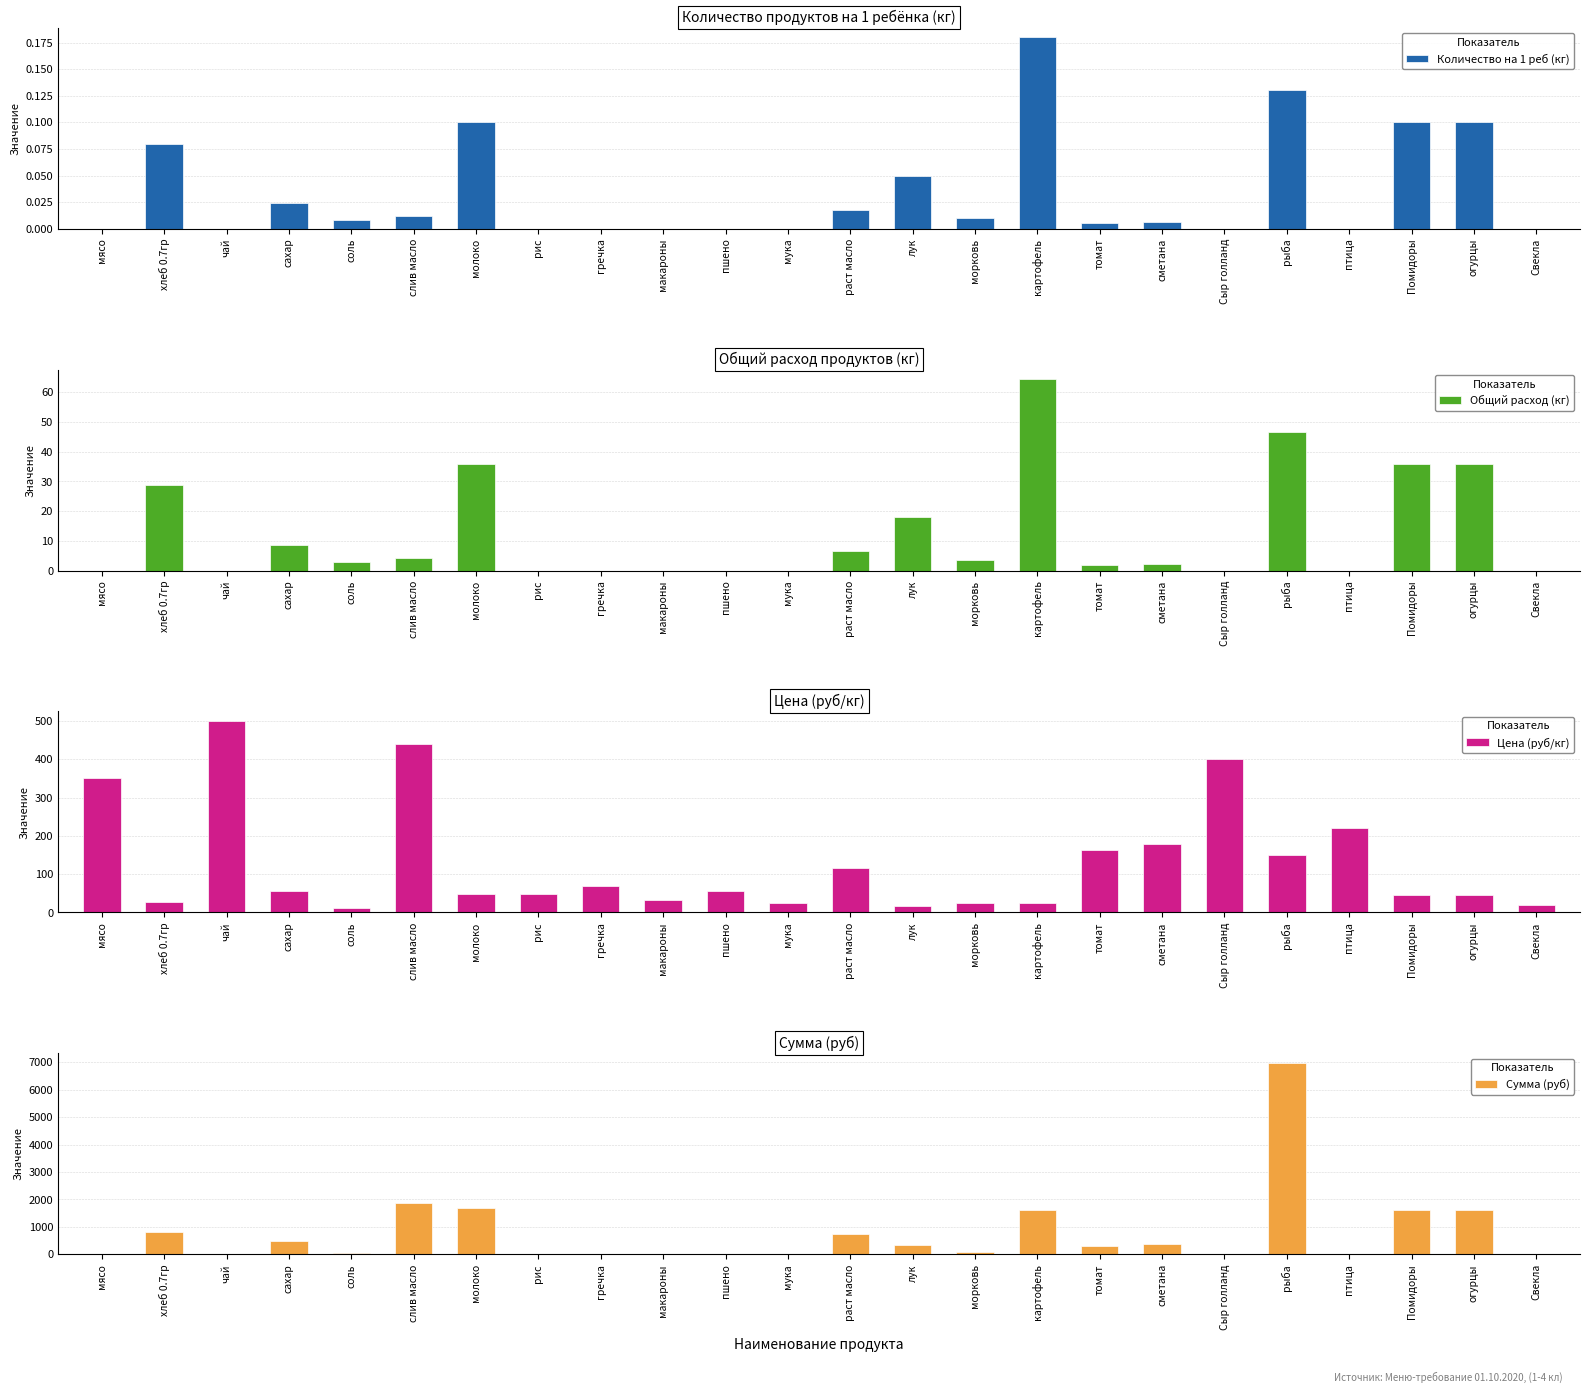

Reading left to right, transcribe all the data shown in this chart.

Количество на 1 реб (кг): 0.0	0.1	0.0	0.0	0.0	0.0	0.1	0.0	0.0	0.0	0.0	0.0	0.0	0.1	0.0	0.2	0.0	0.0	0.0	0.1	0.0	0.1	0.1	0.0
Общий расход (кг): 0.0	28.6	0.0	8.6	2.9	4.3	35.8	0.0	0.0	0.0	0.0	0.0	6.4	17.9	3.6	64.4	1.8	2.1	0.0	46.5	0.0	35.8	35.8	0.0
Цена (руб/кг): 350.0	28.6	500.0	55.0	12.0	438.9	47.0	47.0	70.0	32.0	55.0	24.0	115.0	18.0	25.0	25.0	164.3	180.0	400.0	150.0	220.0	45.0	45.0	20.0
Сумма (руб): 0.0	818.2	0.0	472.6	34.4	1885.5	1682.6	0.0	0.0	0.0	0.0	0.0	741.1	322.2	89.5	1611.0	294.1	386.6	0.0	6981.0	0.0	1611.0	1611.0	0.0